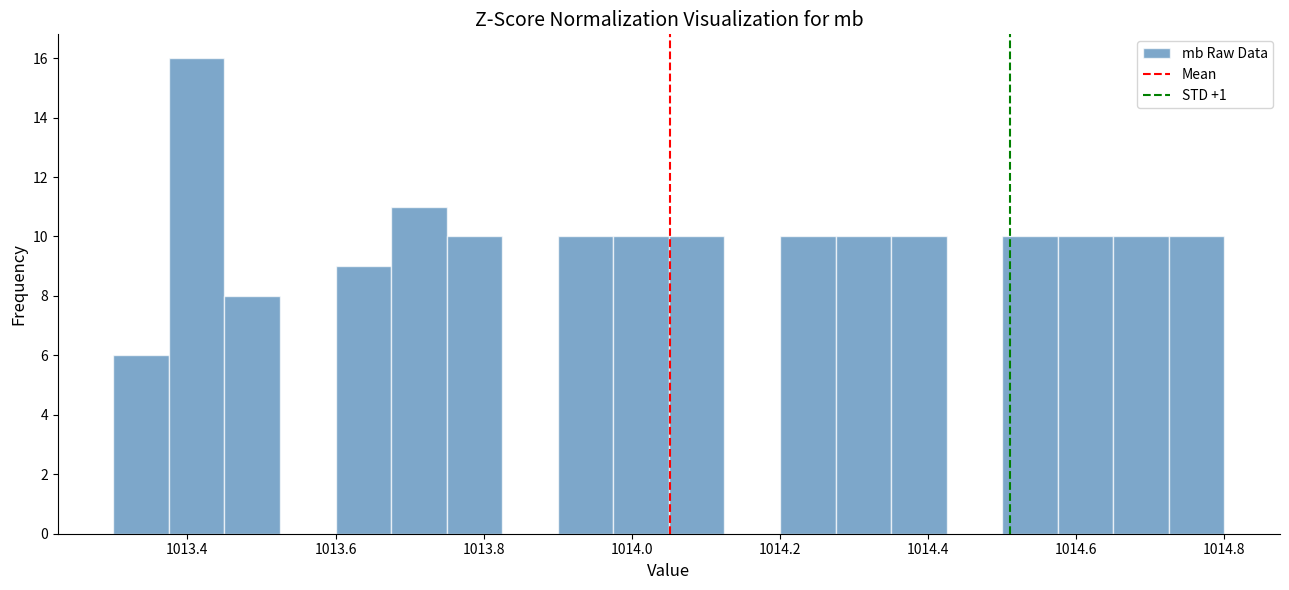

Read against the x-axis, roughly where is the centre of the tallest bar?

1013.42